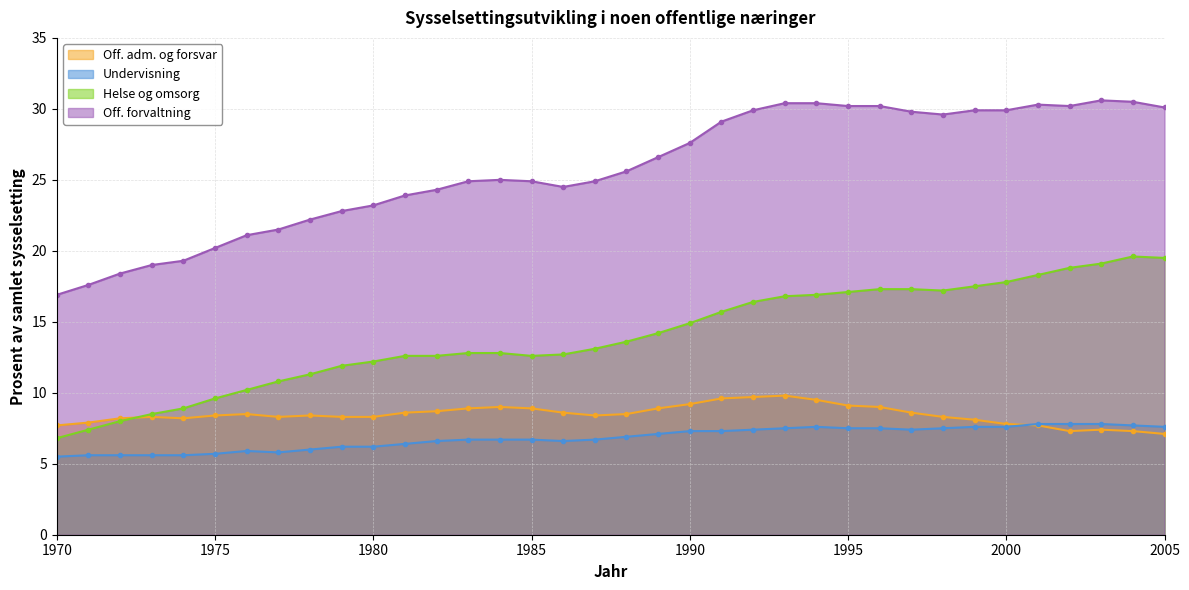

How many intersections are there between Helse og omsorg and Off. adm. og forsvar?

1